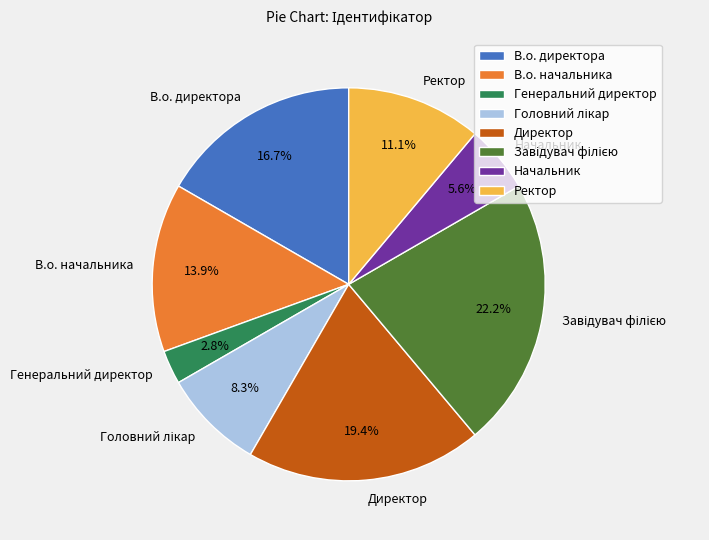

What is the total percentage of Начальник and Директор?

25.0%